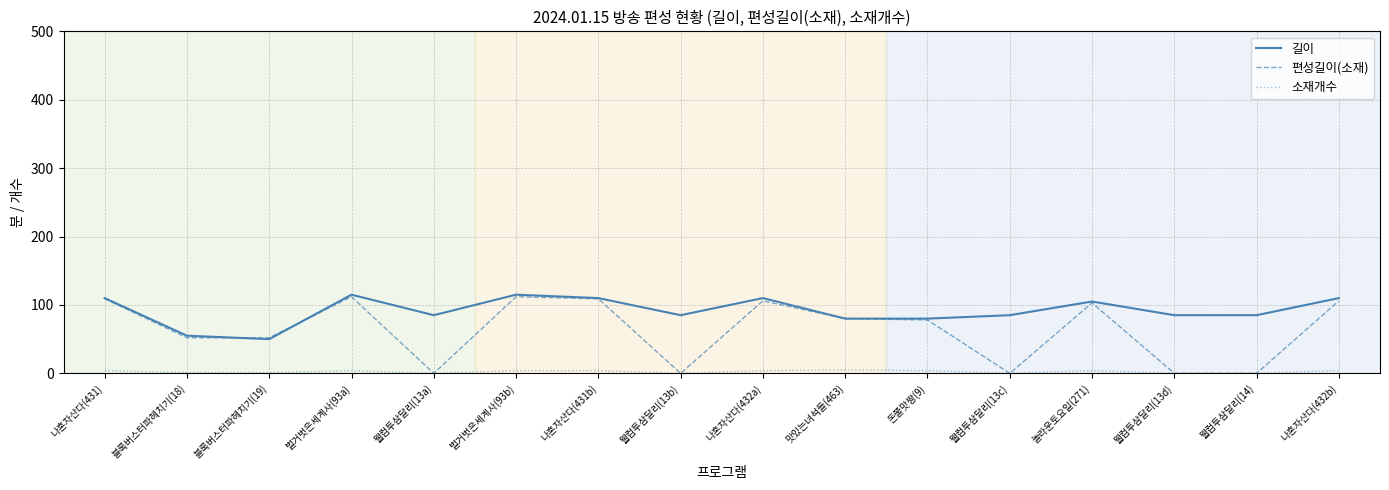

True or false: 길이 has a value of 31 at 웰컴투삼달리(13d).

False